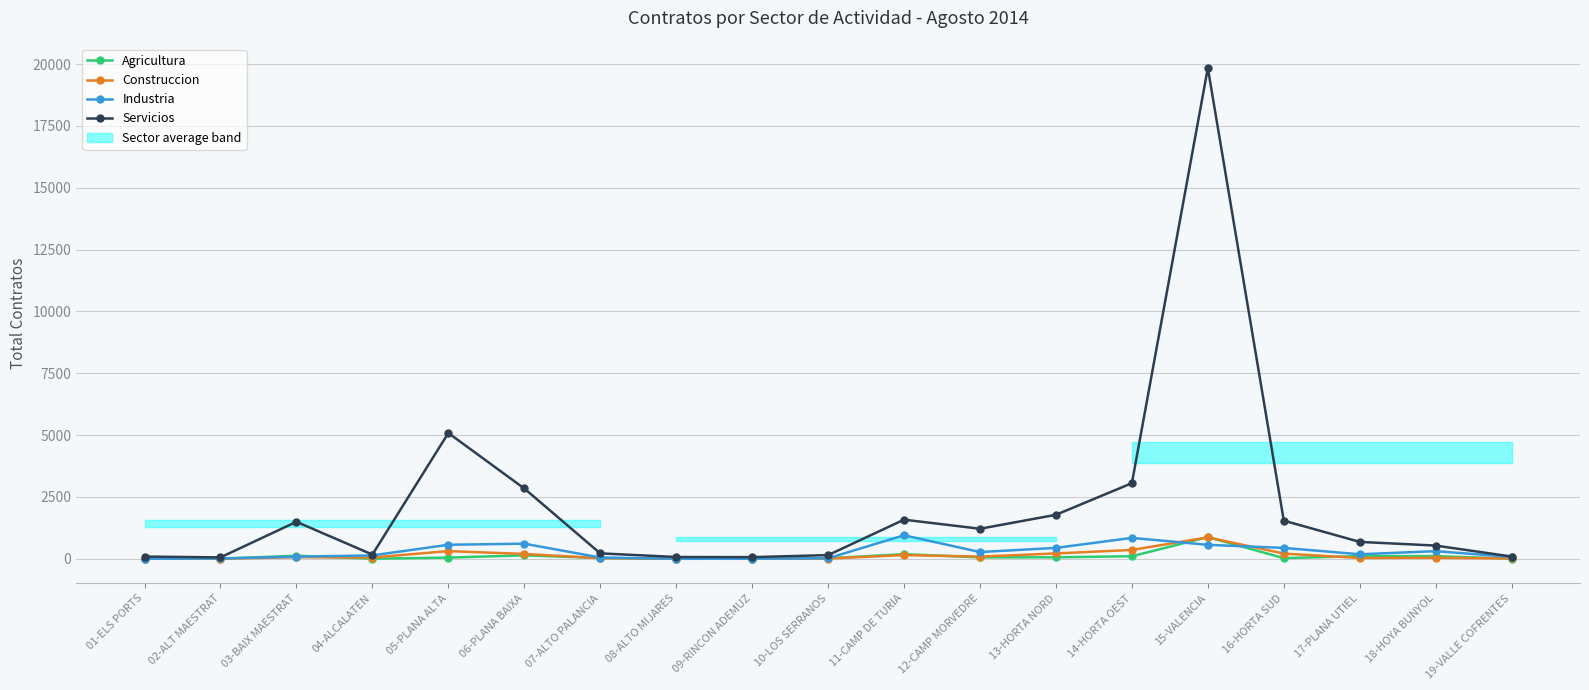

At which label does Servicios first exceed 682?

03-BAIX MAESTRAT